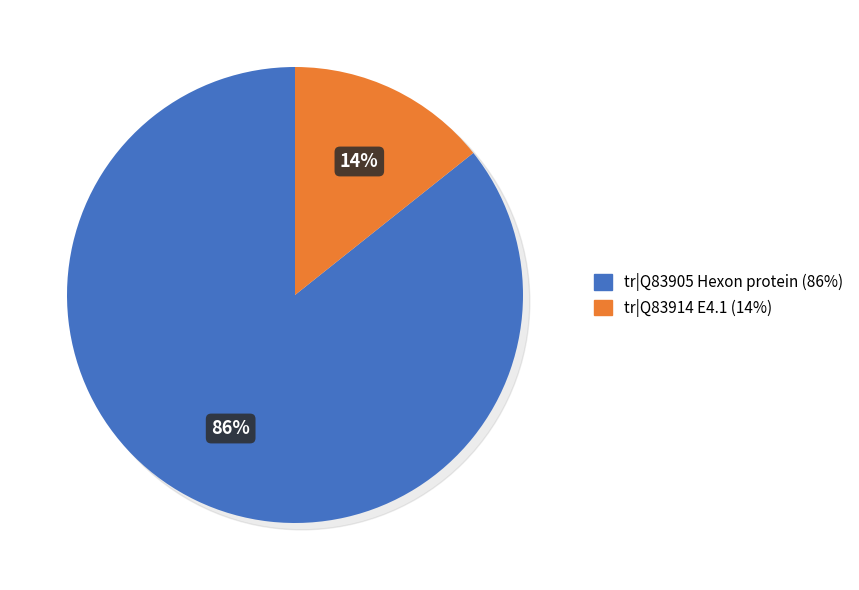

Count the number of slices in the pie.

2